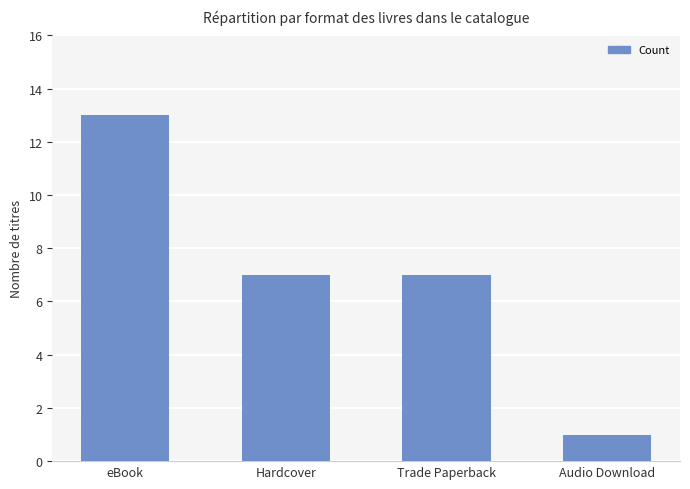

Are the bars grouped side by side (vs. stacked)?

No